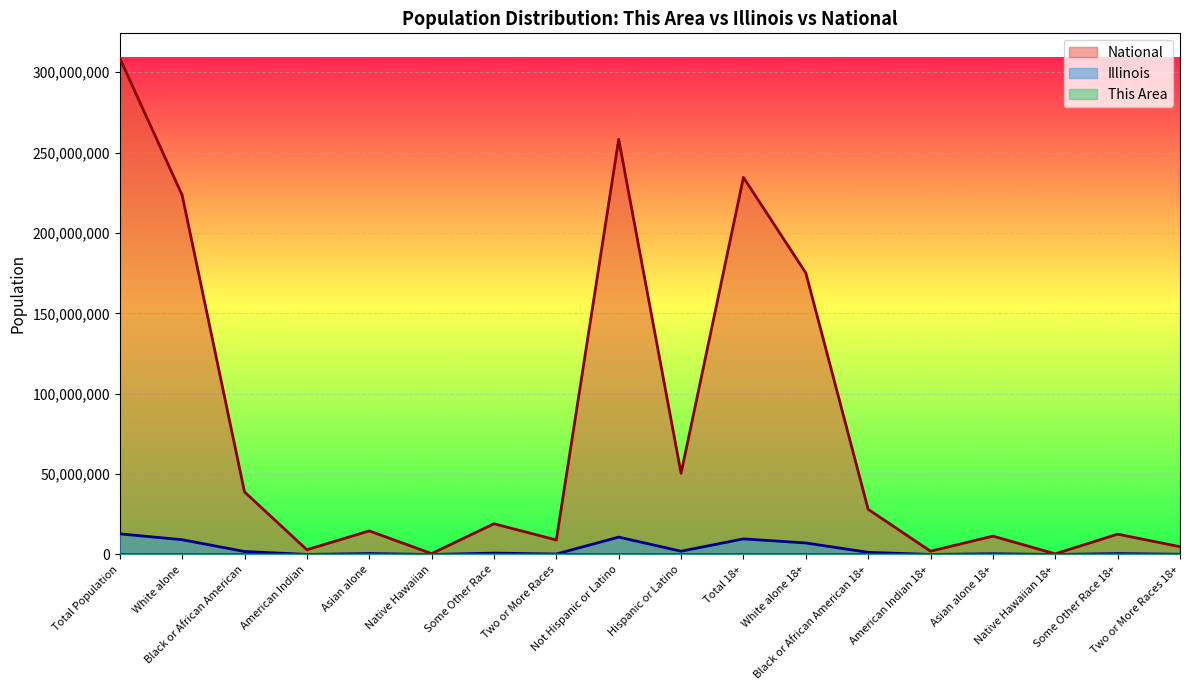

What is the difference between the Illinois values at Black or African American and Two or More Races?

1576432